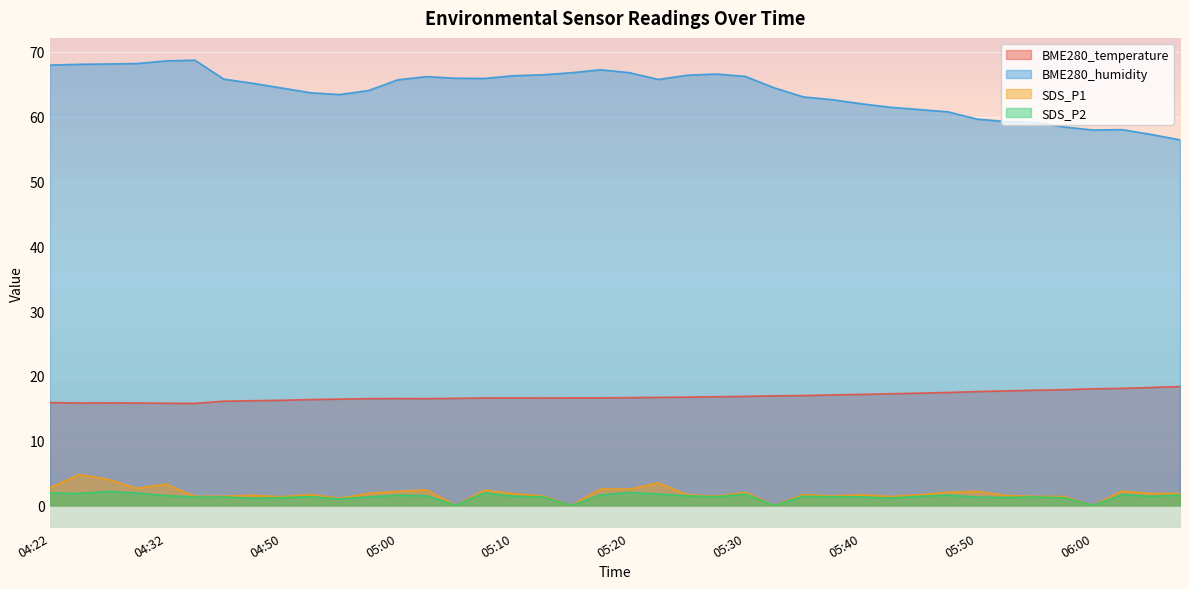

What is the value of the BME280_temperature point at the 14th from the left?

16.5